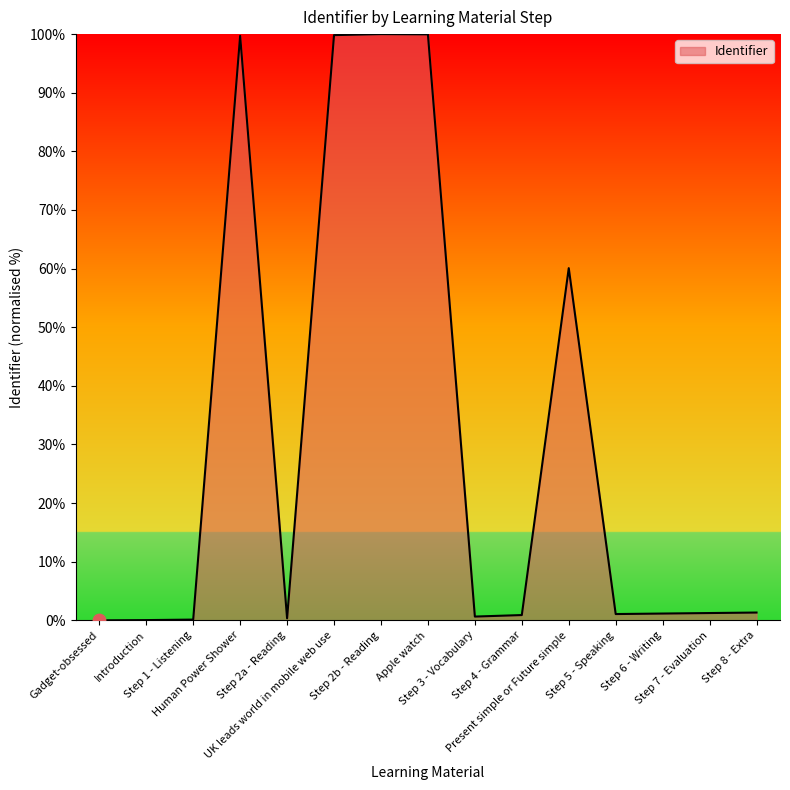

Which has a higher value, Apple watch or Step 8 - Extra?

Apple watch